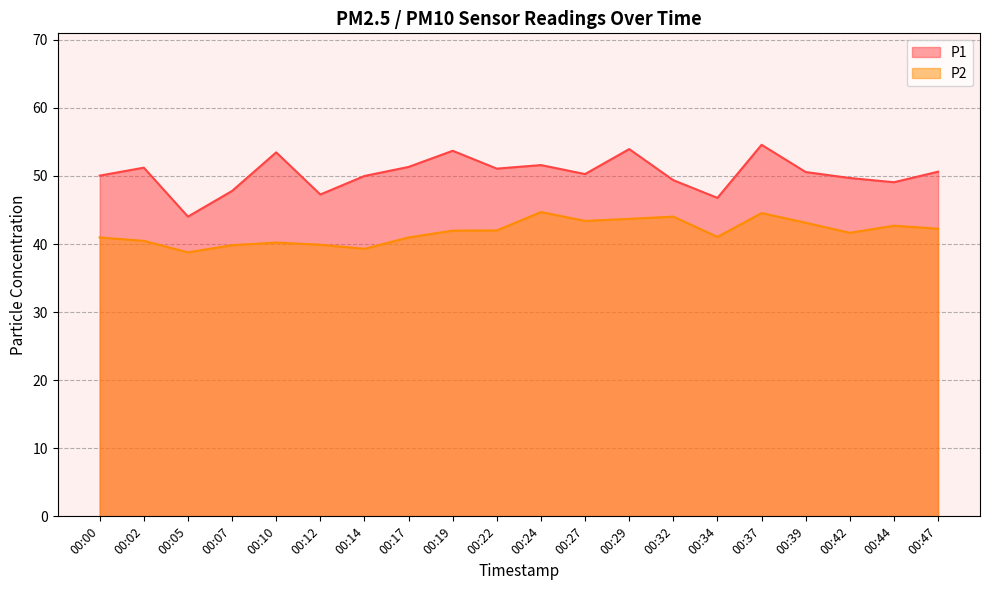

How many interior local peaks does the P1 series have?

6